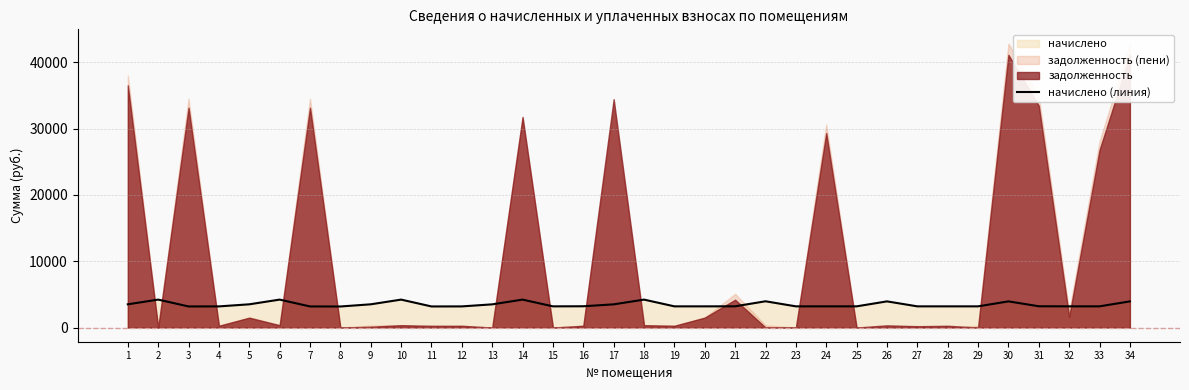

Which has a higher value, 21 or 2?

2